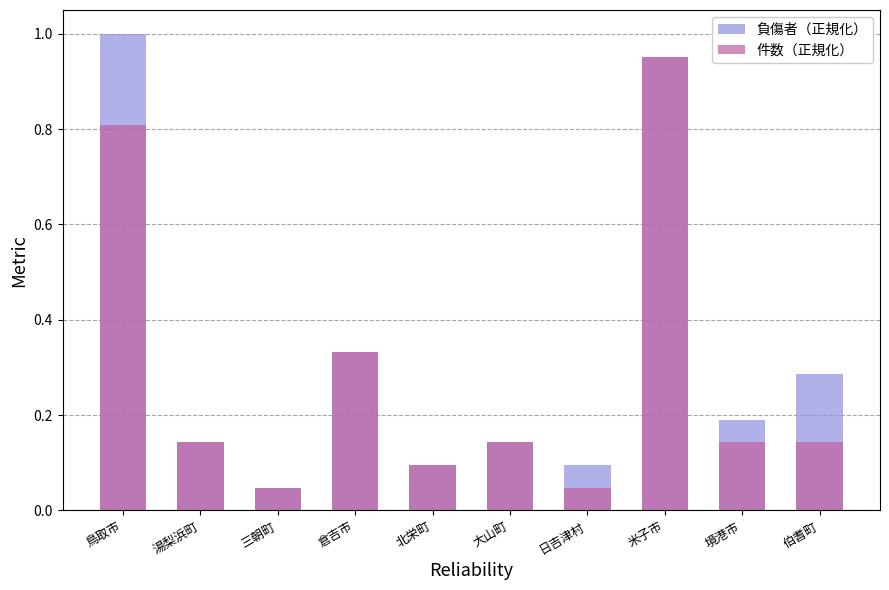

List the series in order of their peak value, highest first.

負傷者（正規化）, 件数（正規化）